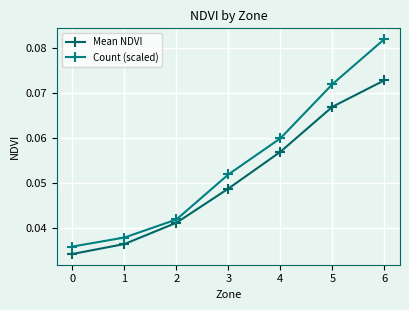

True or false: Mean NDVI has a value of 0.1 at 2.

False